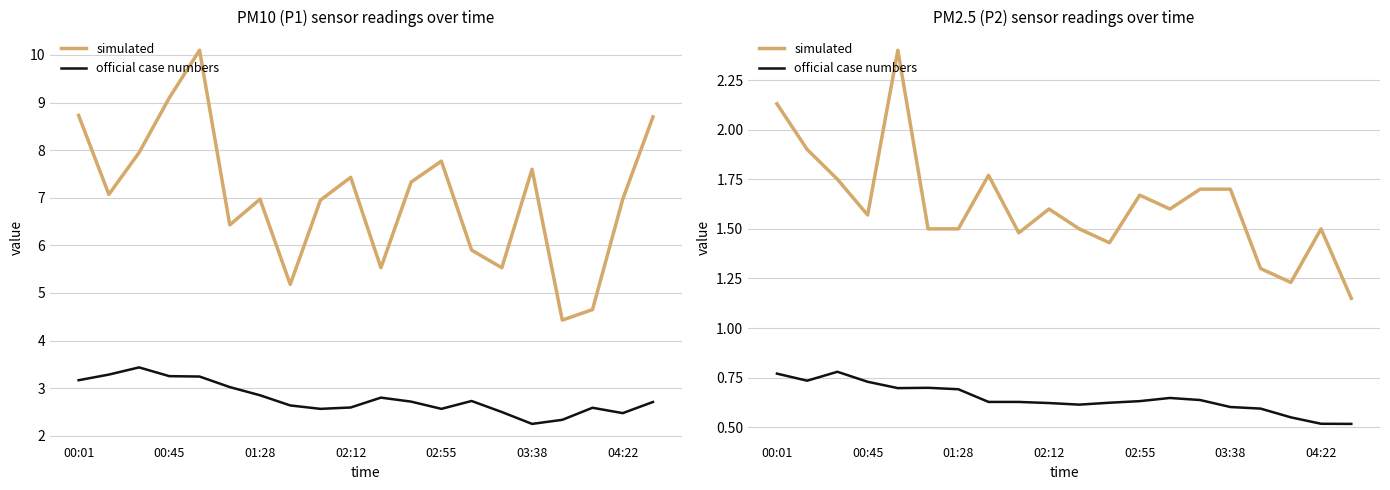

What is the sum of all official case numbers values?

12.9